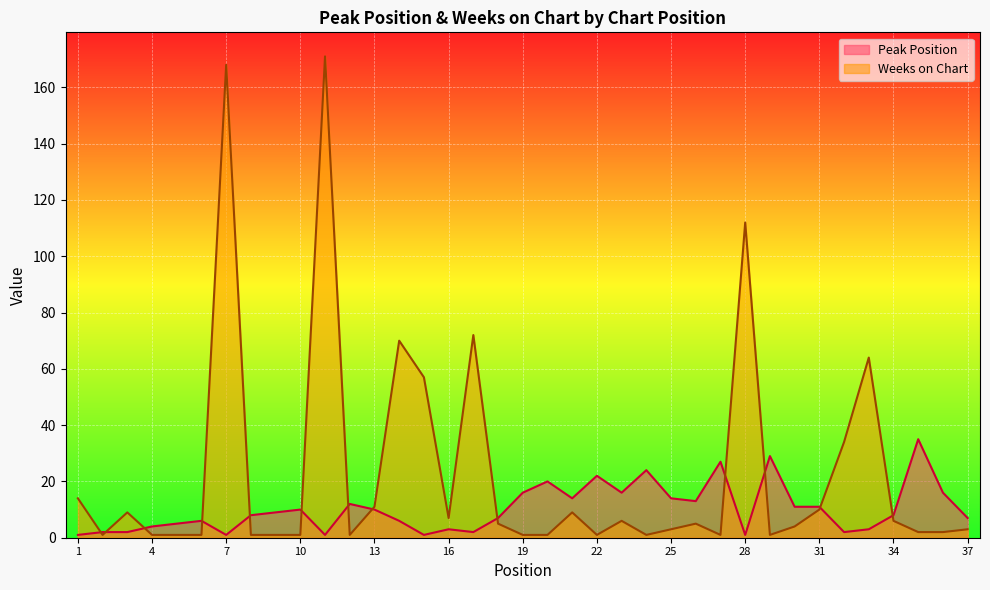

How many times do Weeks on Chart and Peak Position cross each other?

13